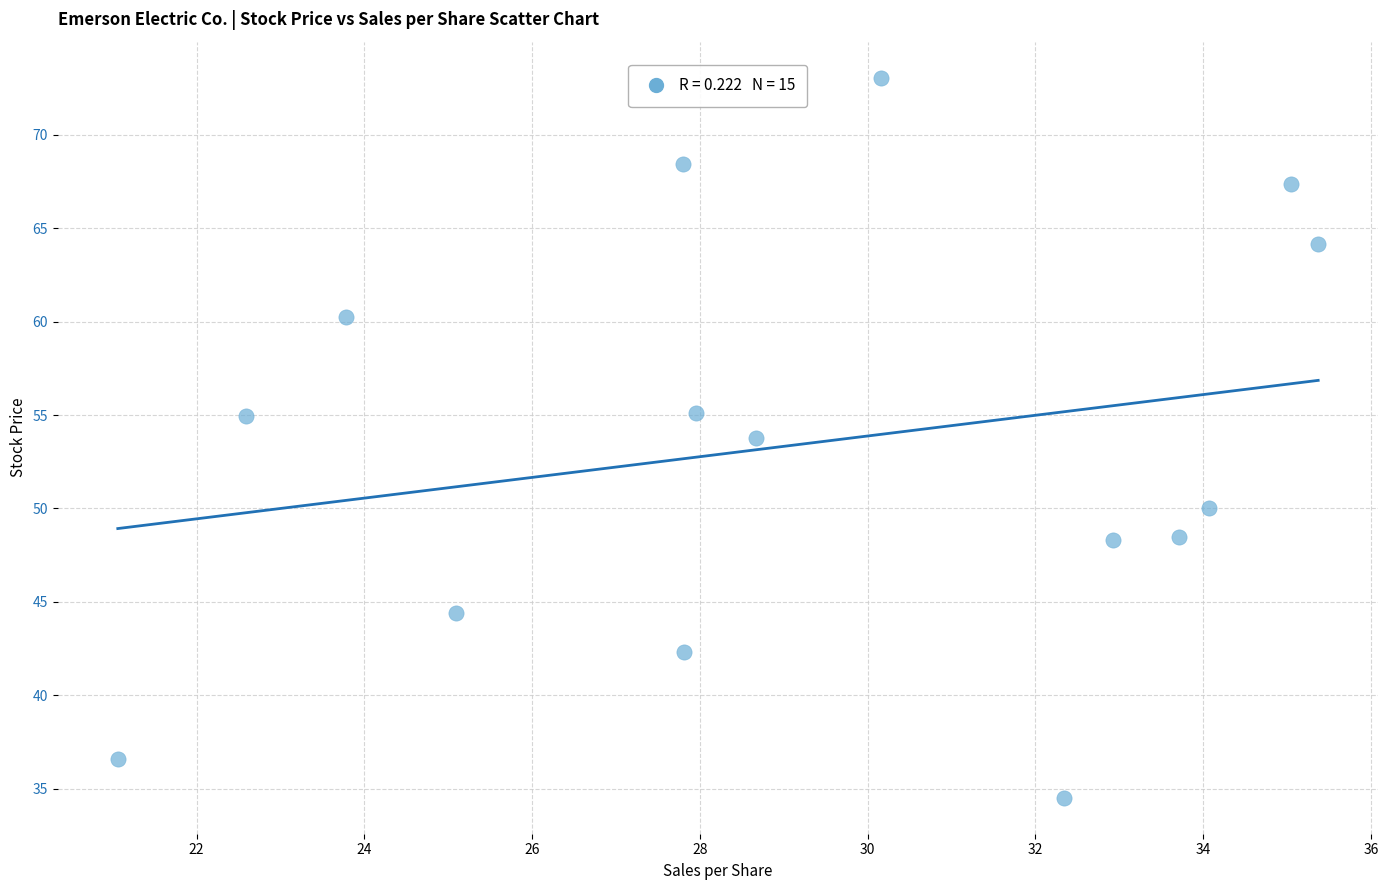

What Y value in the scatter plot is closest to 53?

53.8